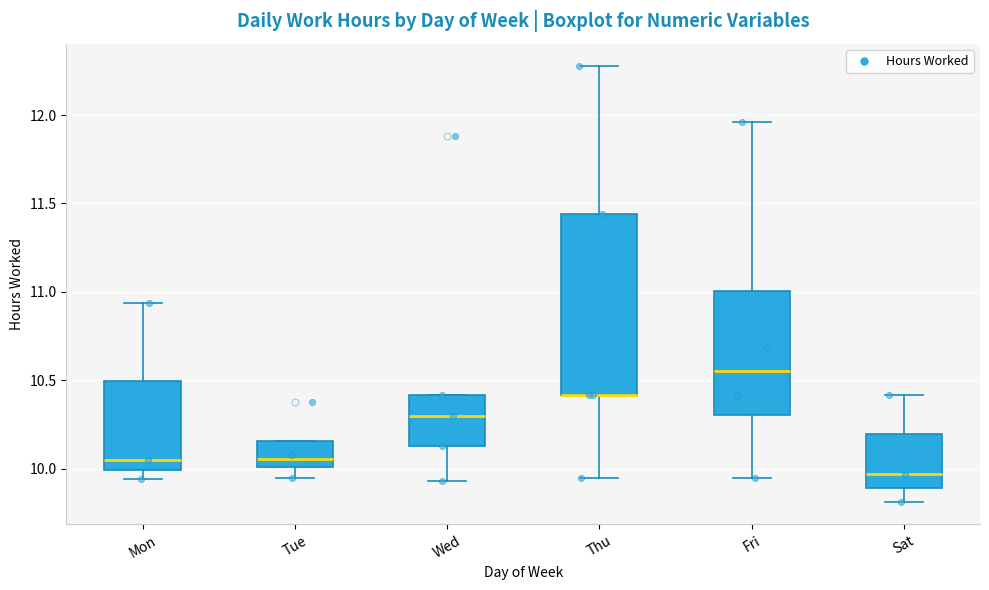

Comparing the boxes themselves (not the whiskers), which one is the tallest?

Thu